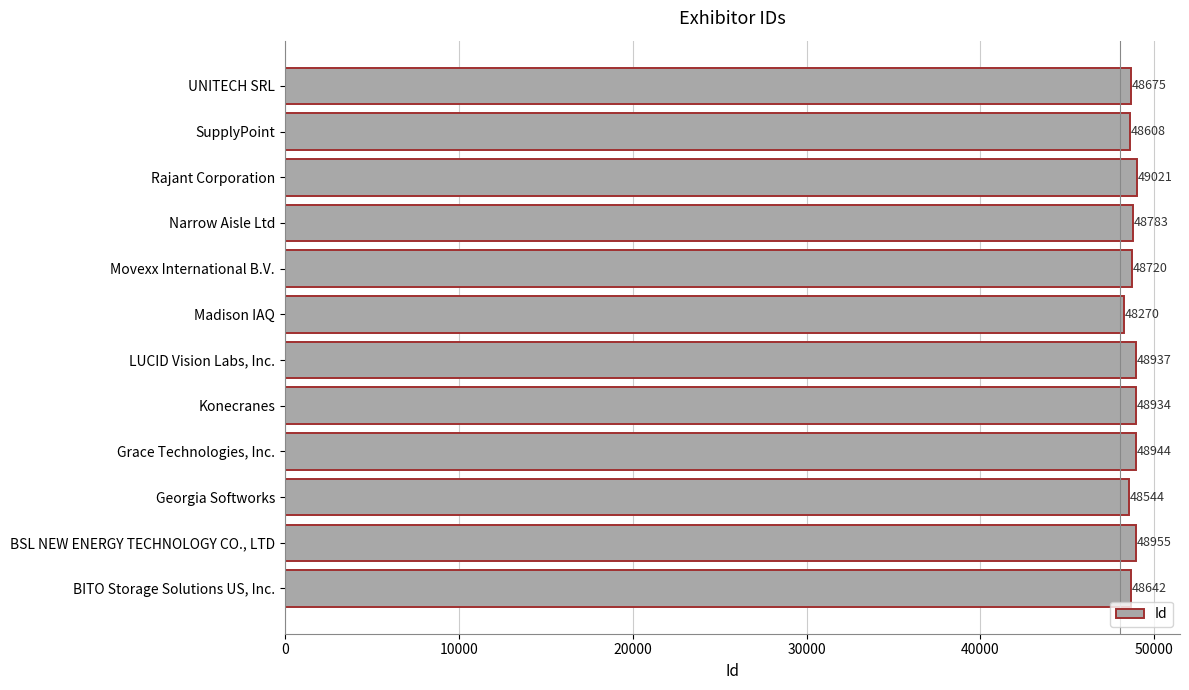

How many values are below 48783?

6